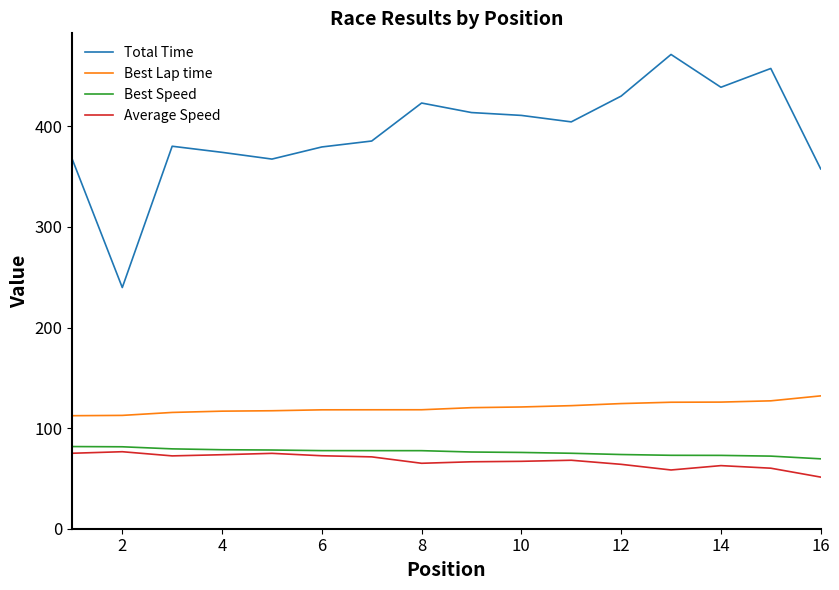

Which series has the largest total across all categories?

Total Time